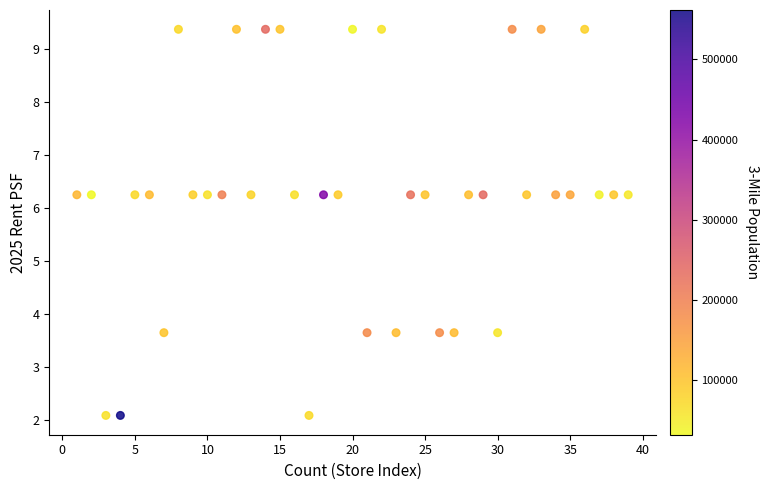

What is the range of X values (max minus min)?

38.0